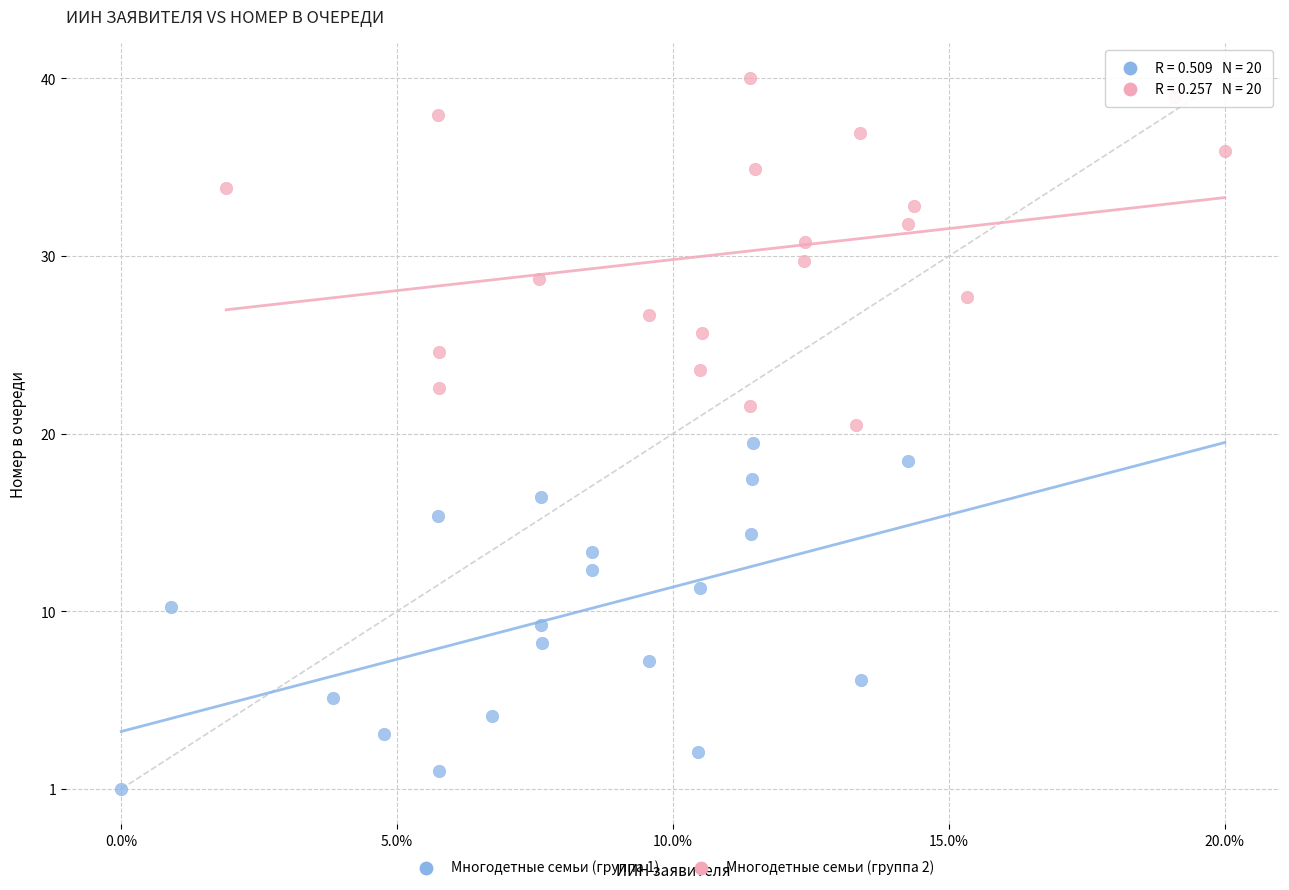

What are all the series names shown in the legend?

Многодетные семьи (группа 1), Многодетные семьи (группа 2)